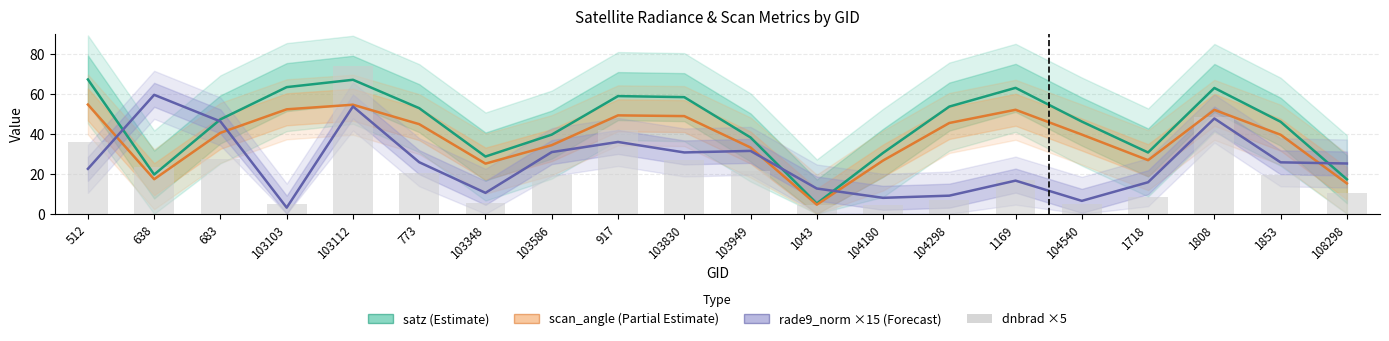

Are the bars grouped side by side (vs. stacked)?

Yes